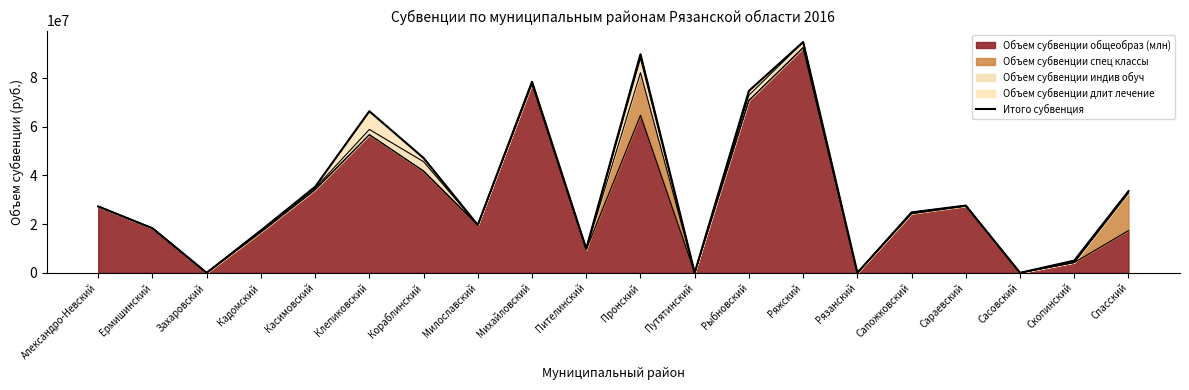

Is it true that the value at Клепиковский is 33066798.0?

False